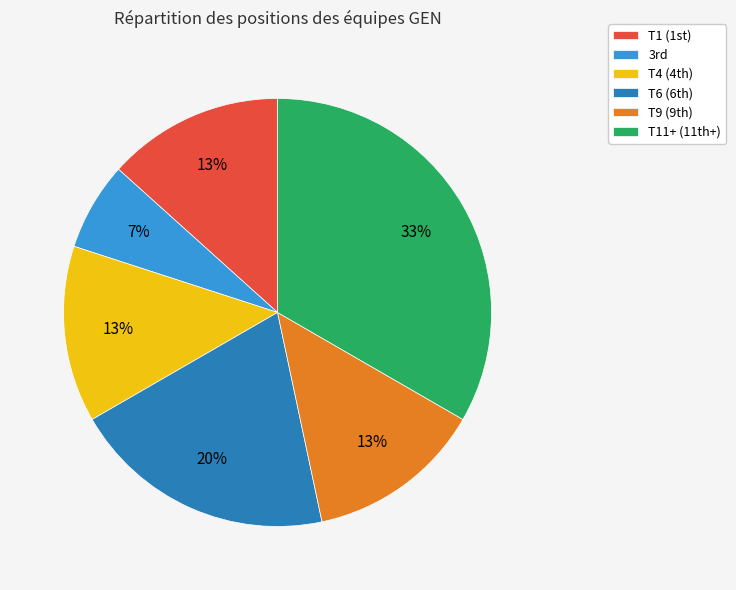

To the nearest percent, what is the average slice percentage?

17%